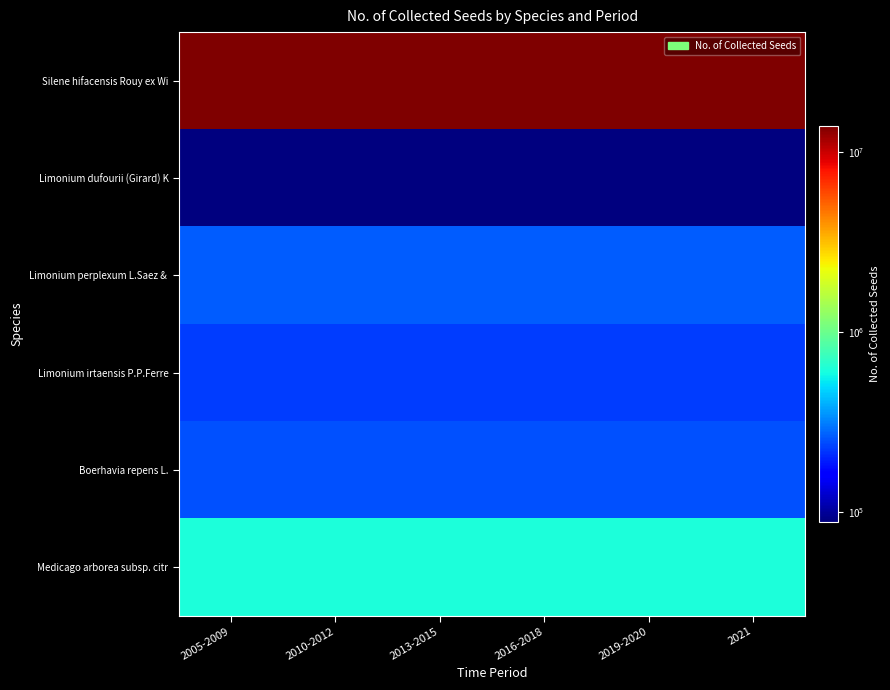

At 2019-2020, list the series in order from largest to smallest.

Silene hifacensis Rouy ex Wi, Medicago arborea subsp. citr, Limonium perplexum L.Saez &, Boerhavia repens L., Limonium irtaensis P.P.Ferre, Limonium dufourii (Girard) K